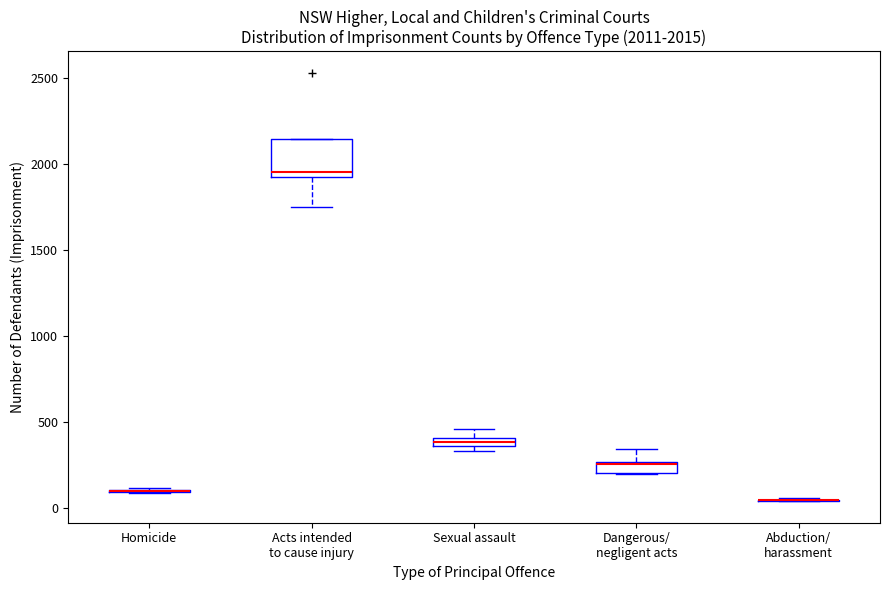

Comparing the boxes themselves (not the whiskers), which one is the tallest?

Acts intended to cause injury